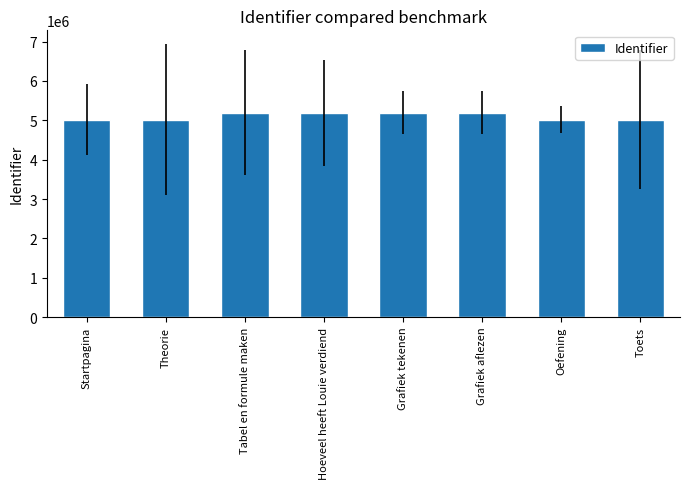

The value at Grafiek tekenen is 5193866. True or false?

True